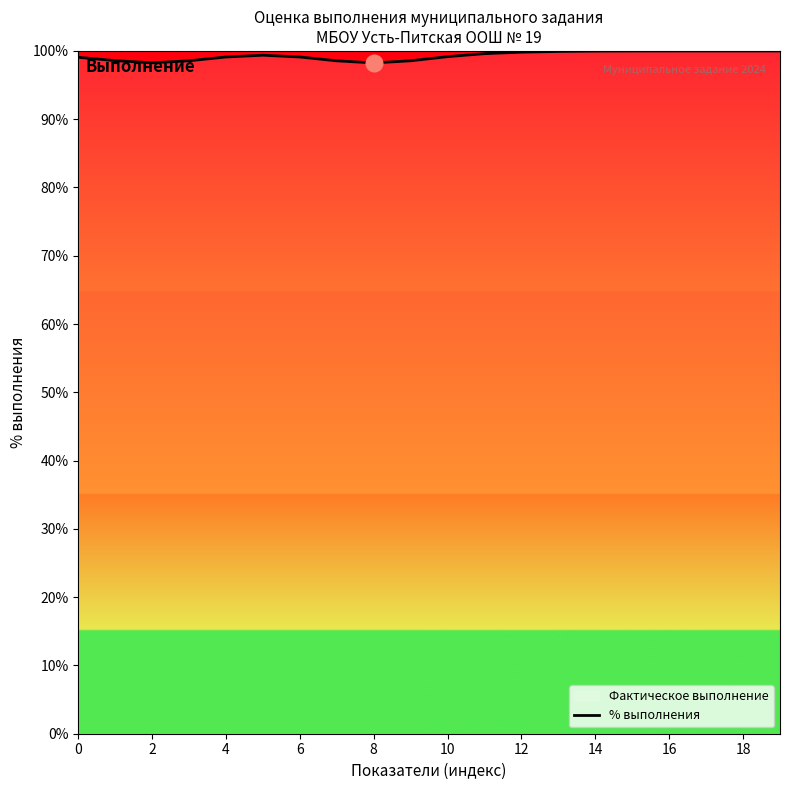

What is the greatest value displayed?

100.0